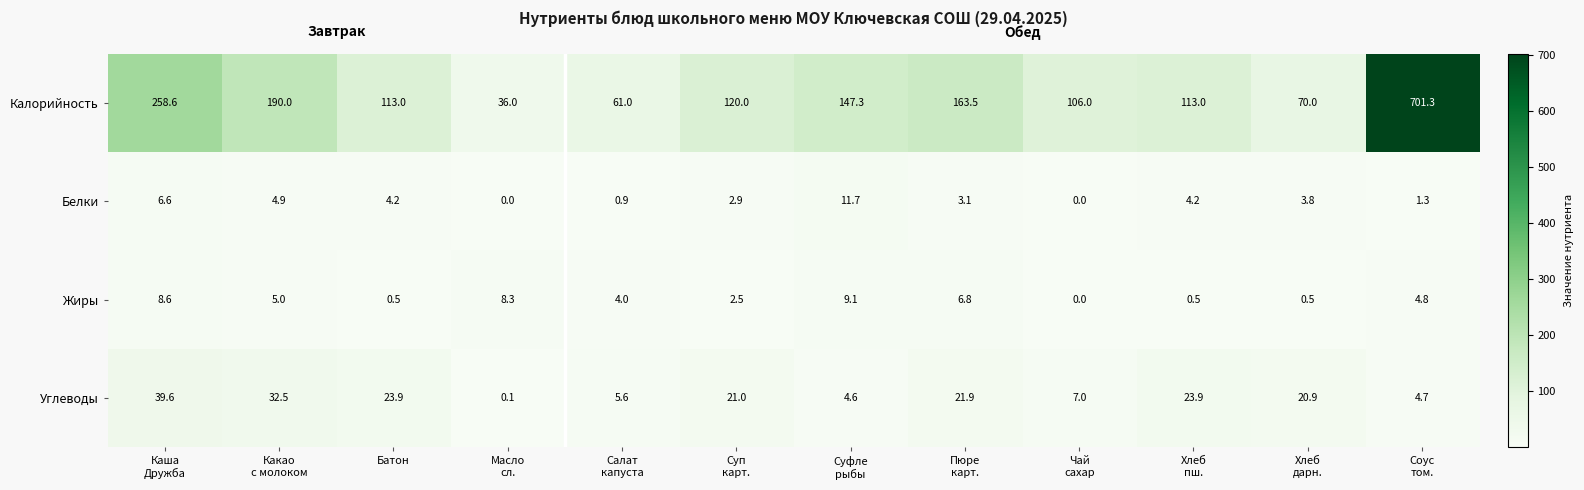

What is the difference between the second highest and second lowest values in the Жиры series?

8.1